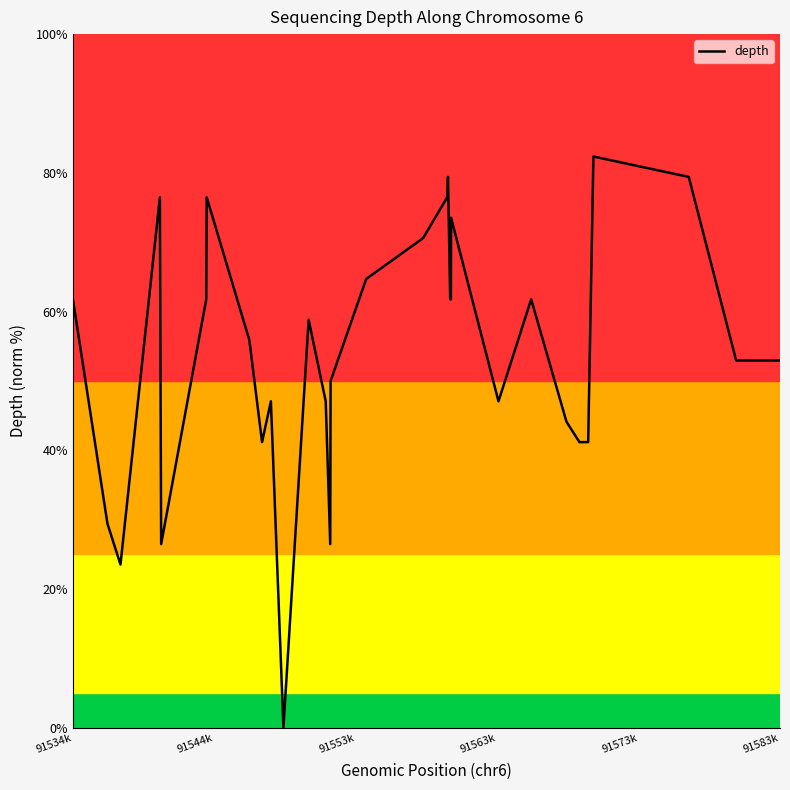

What is the greatest value displayed?

82.4